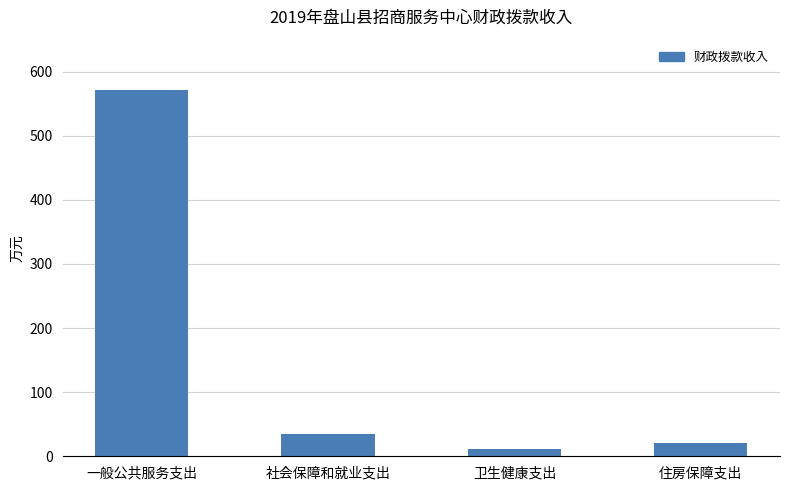

What is the maximum value shown in the chart?

571.7